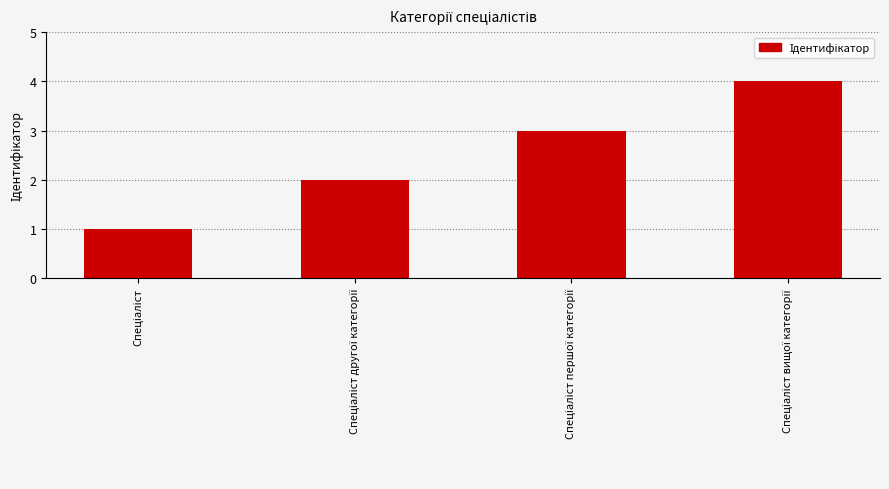

How many data points are less than 3?

2